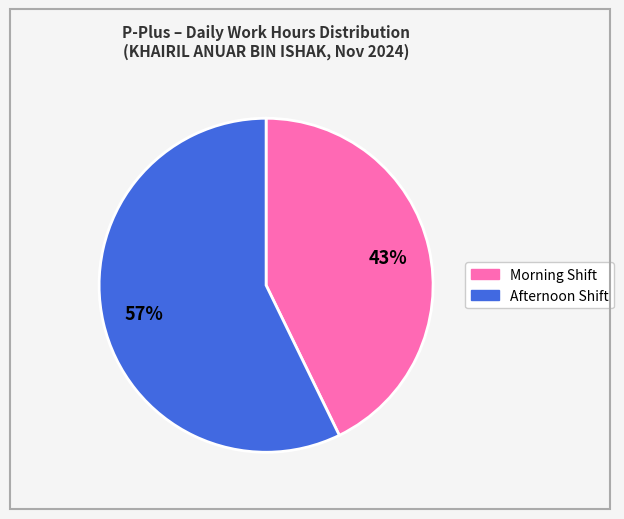

To the nearest percent, what is the difference between the largest and smallest slice percentages?

14%